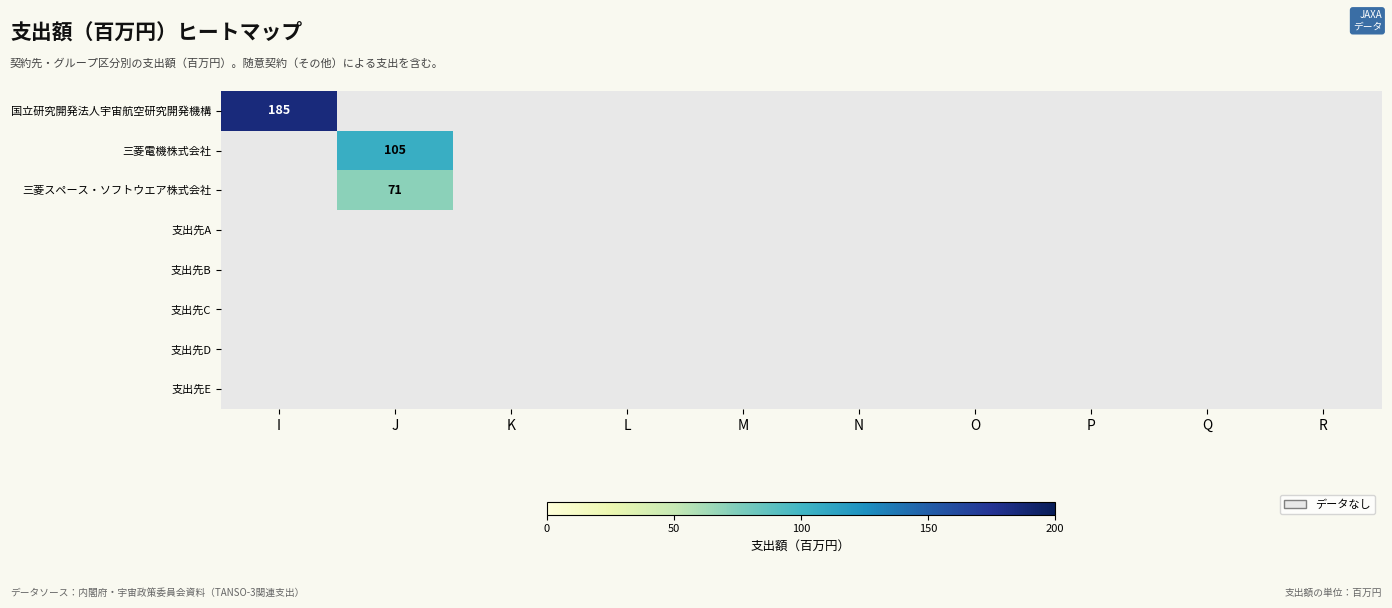

Is the value of 三菱電機株式会社 at P greater than the value of 支出先A at M?

No